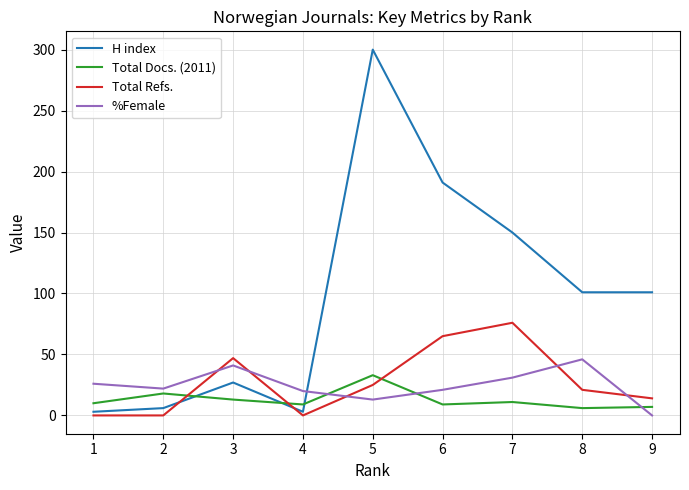

How many data points in %Female are less than 22?

4